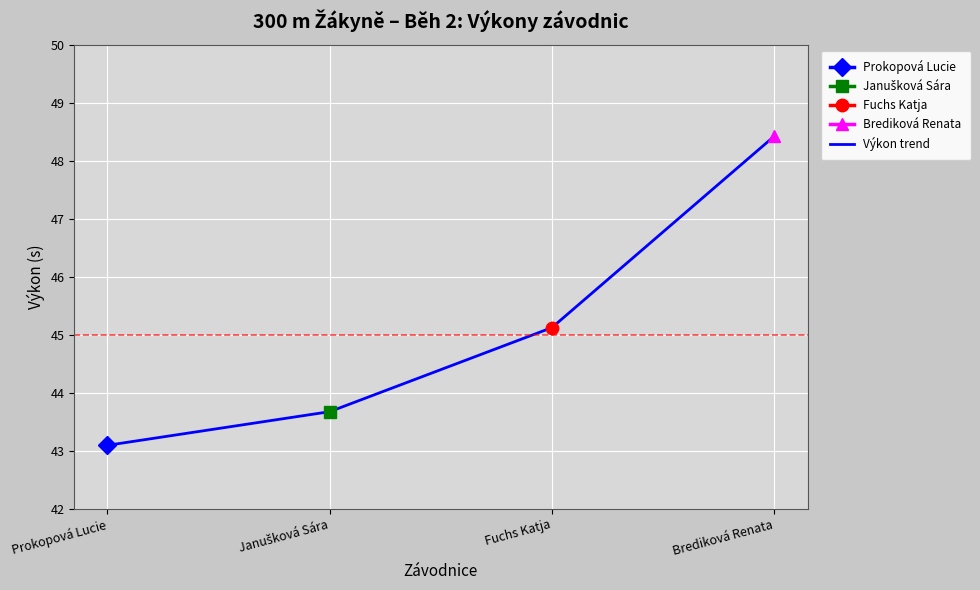

Is it true that the value at Fuchs Katja is 25.0?

False